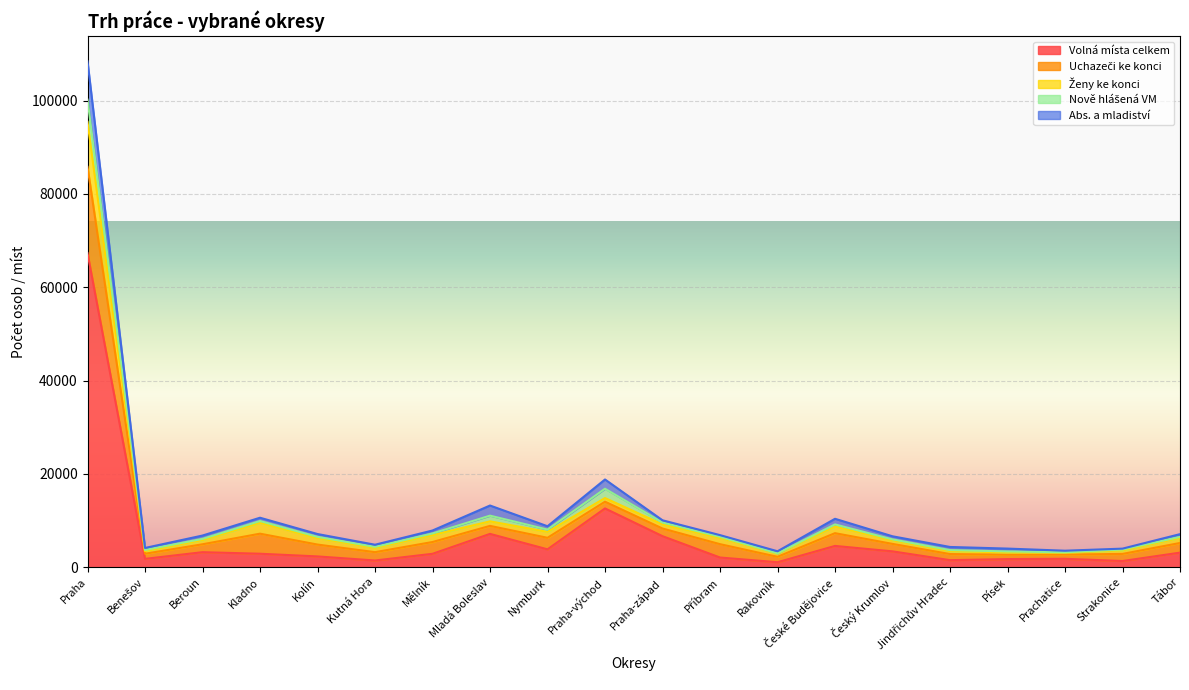

Which series has the largest range (max minus min)?

Volná místa celkem